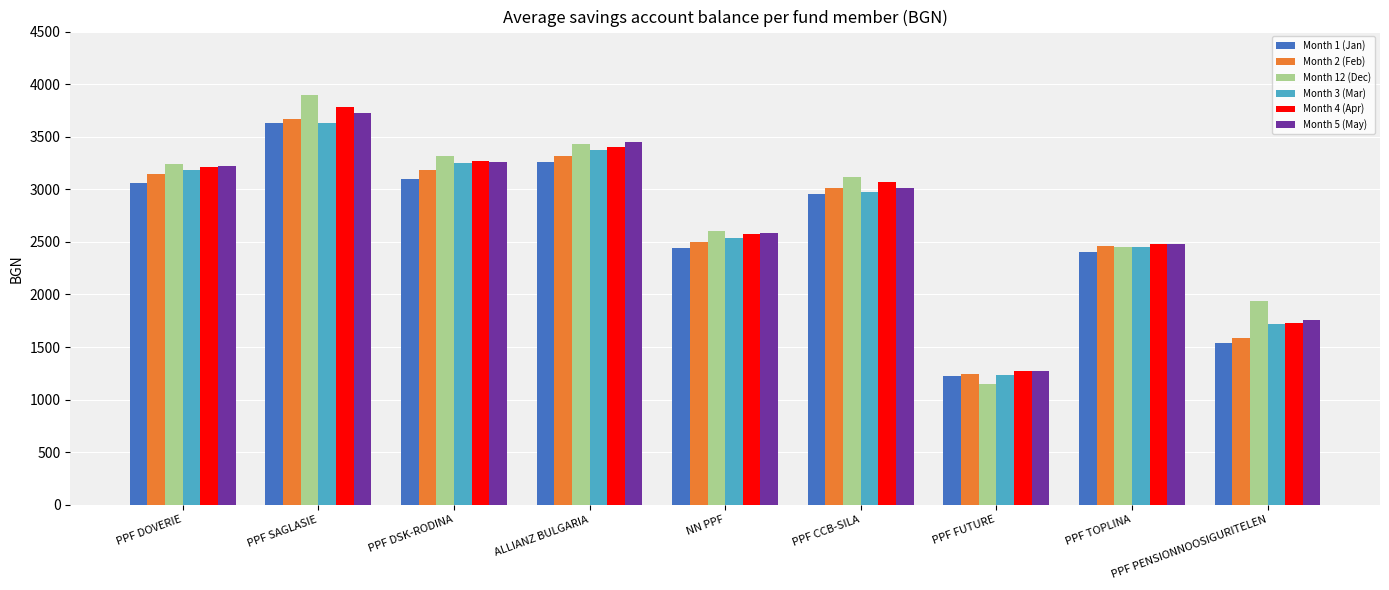

What is the sum of the Month 3 (Mar) values at NN PPF and PPF SAGLASIE?

6170.3